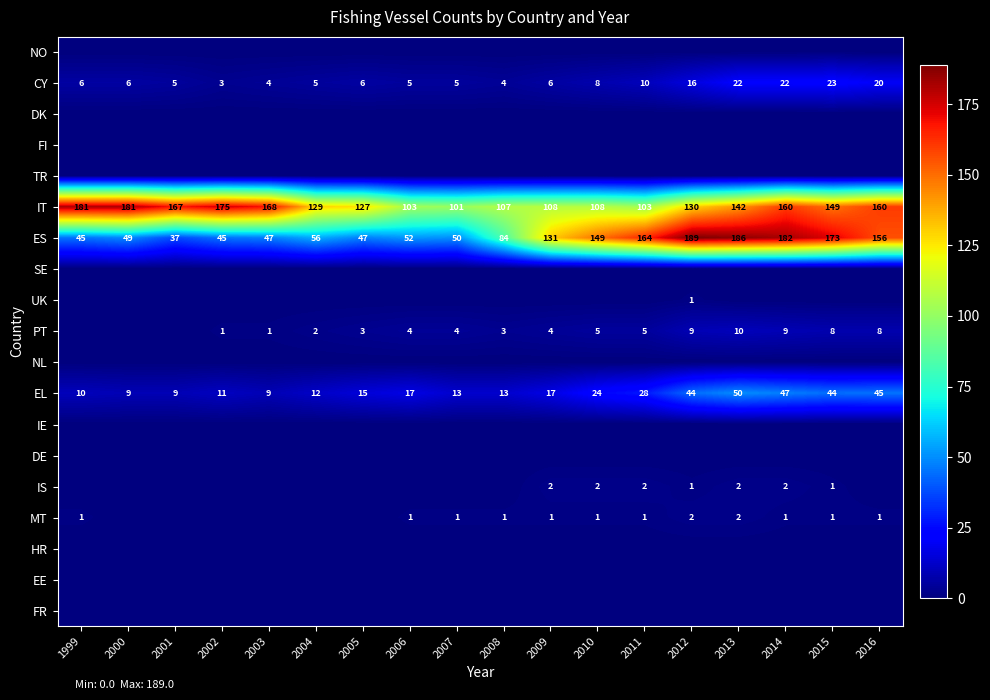

Is it true that IT equals 177 at 2011?

False